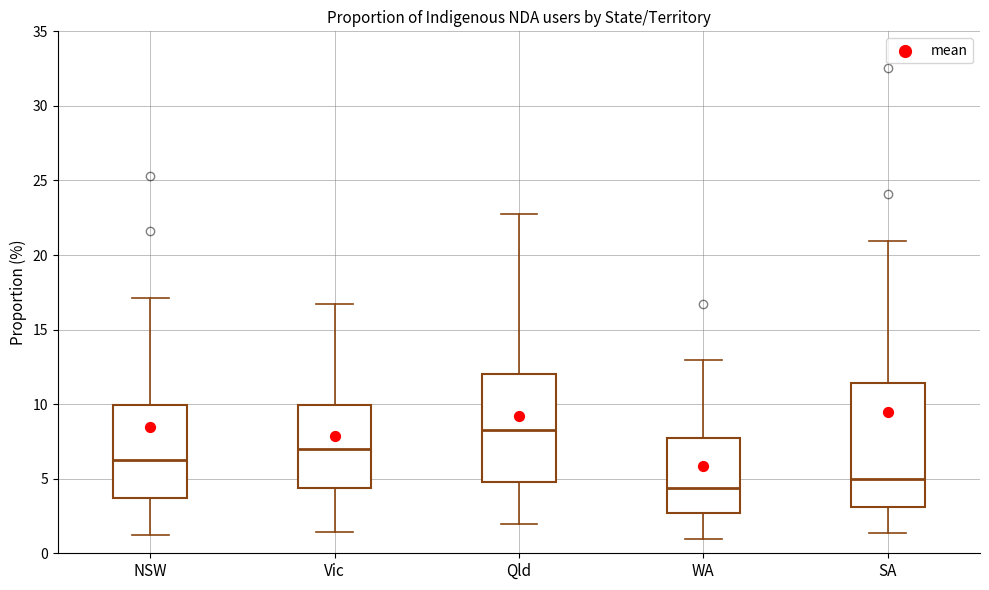

Reading left to right, read every box against the y-axis: the position of its median line, the range the box covers, and the ends of its whiskers. The values are not printed on the chart, so give them approximately, as read against the axis.

NSW: median 6.0, box 3.5 to 10.0, whiskers 1.0 to 17.0
Vic: median 7.0, box 4.5 to 10.0, whiskers 1.5 to 16.5
Qld: median 8.5, box 5.0 to 12.0, whiskers 2.0 to 23.0
WA: median 4.5, box 2.5 to 7.5, whiskers 1.0 to 13.0
SA: median 5.0, box 3.0 to 11.5, whiskers 1.5 to 21.0